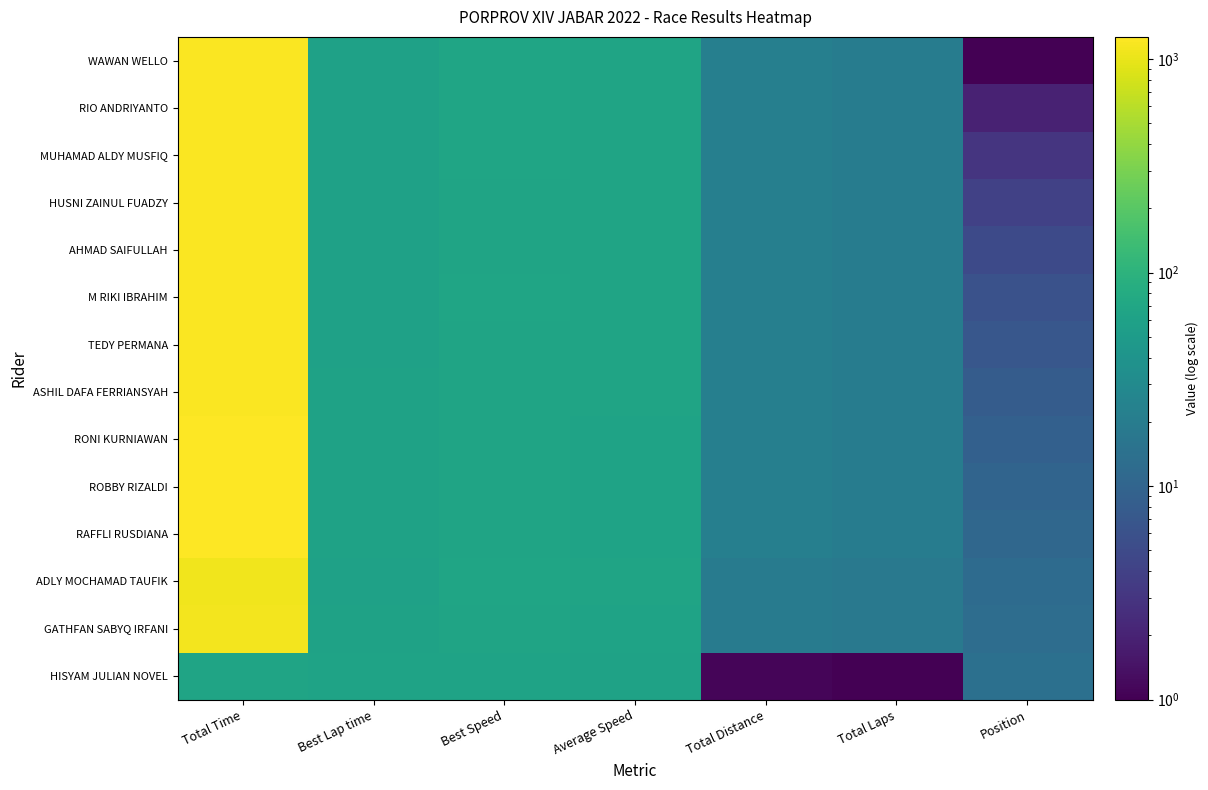

Reading left to right, transcribe all the data shown in this chart.

WAWAN WELLO: Total Time=1213.7	Best Lap time=59.8	Best Speed=66.2	Average Speed=65.3	Total Distance=22.0	Total Laps=20.0	Position=1.0
RIO ANDRIYANTO: Total Time=1213.8	Best Lap time=60.1	Best Speed=65.9	Average Speed=65.3	Total Distance=22.0	Total Laps=20.0	Position=2.0
MUHAMAD ALDY MUSFIQ: Total Time=1216.5	Best Lap time=60.1	Best Speed=65.9	Average Speed=65.1	Total Distance=22.0	Total Laps=20.0	Position=3.0
HUSNI ZAINUL FUADZY: Total Time=1217.8	Best Lap time=60.3	Best Speed=65.7	Average Speed=65.0	Total Distance=22.0	Total Laps=20.0	Position=4.0
AHMAD SAIFULLAH: Total Time=1223.6	Best Lap time=60.4	Best Speed=65.6	Average Speed=64.7	Total Distance=22.0	Total Laps=20.0	Position=5.0
M RIKI IBRAHIM: Total Time=1226.9	Best Lap time=59.9	Best Speed=66.1	Average Speed=64.6	Total Distance=22.0	Total Laps=20.0	Position=6.0
TEDY PERMANA: Total Time=1229.5	Best Lap time=60.5	Best Speed=65.4	Average Speed=64.4	Total Distance=22.0	Total Laps=20.0	Position=7.0
ASHIL DAFA FERRIANSYAH: Total Time=1230.6	Best Lap time=60.9	Best Speed=65.0	Average Speed=64.4	Total Distance=22.0	Total Laps=20.0	Position=8.0
RONI KURNIAWAN: Total Time=1244.1	Best Lap time=61.5	Best Speed=64.3	Average Speed=63.7	Total Distance=22.0	Total Laps=20.0	Position=9.0
ROBBY RIZALDI: Total Time=1251.3	Best Lap time=61.1	Best Speed=64.8	Average Speed=63.3	Total Distance=22.0	Total Laps=20.0	Position=10.0
RAFFLI RUSDIANA: Total Time=1270.5	Best Lap time=61.3	Best Speed=64.6	Average Speed=62.3	Total Distance=22.0	Total Laps=20.0	Position=11.0
ADLY MOCHAMAD TAUFIK: Total Time=1091.5	Best Lap time=60.1	Best Speed=65.9	Average Speed=65.3	Total Distance=19.8	Total Laps=18.0	Position=12.0
GATHFAN SABYQ IRFANI: Total Time=1121.4	Best Lap time=61.6	Best Speed=64.3	Average Speed=63.6	Total Distance=19.8	Total Laps=18.0	Position=13.0
HISYAM JULIAN NOVEL: Total Time=64.3	Best Lap time=62.8	Best Speed=63.0	Average Speed=61.6	Total Distance=1.1	Total Laps=1.0	Position=14.0